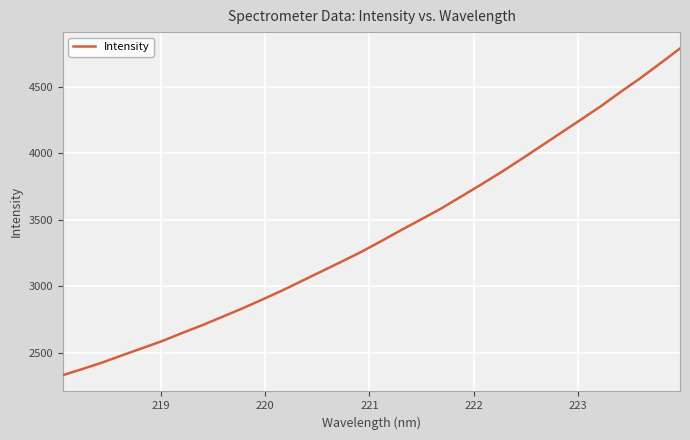

What is the difference between the maximum and minimum values?

2453.5